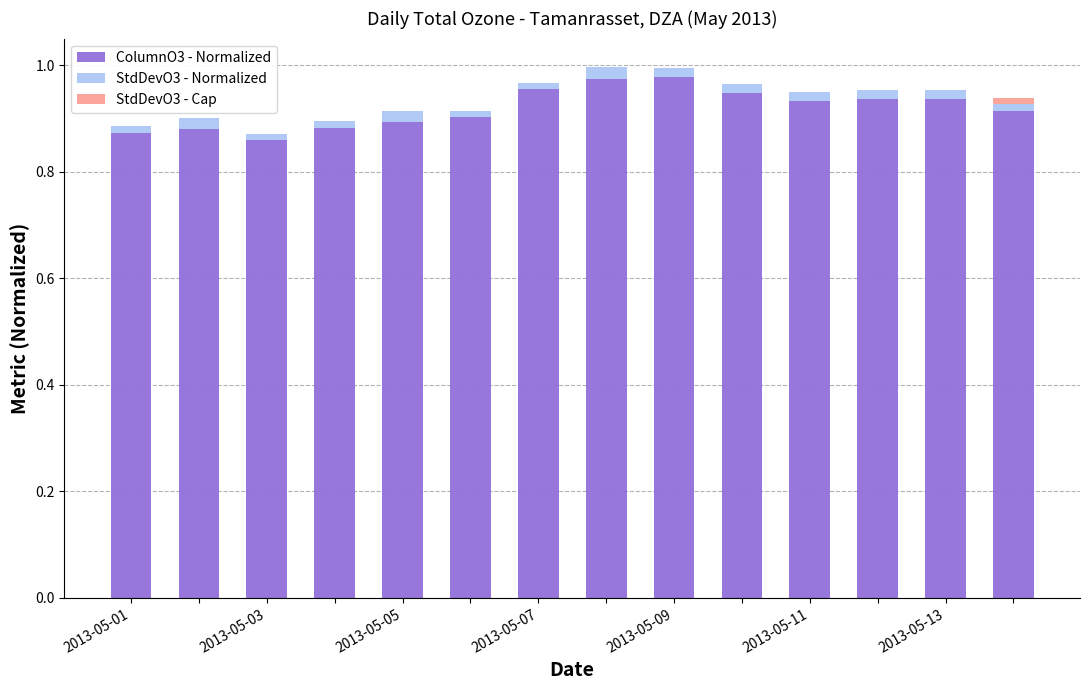

What is the sum of all ColumnO3 - Normalized values?

12.9